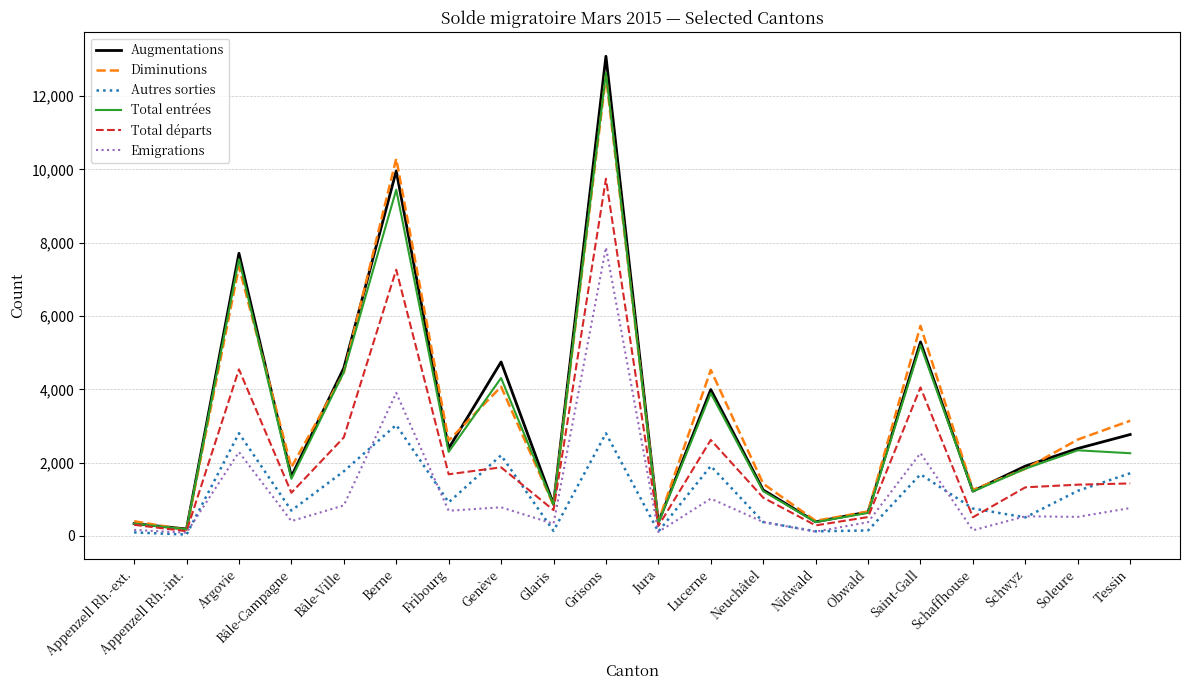

Between Appenzell Rh.-ext. and Fribourg, which series saw the biggest shift?

Diminutions